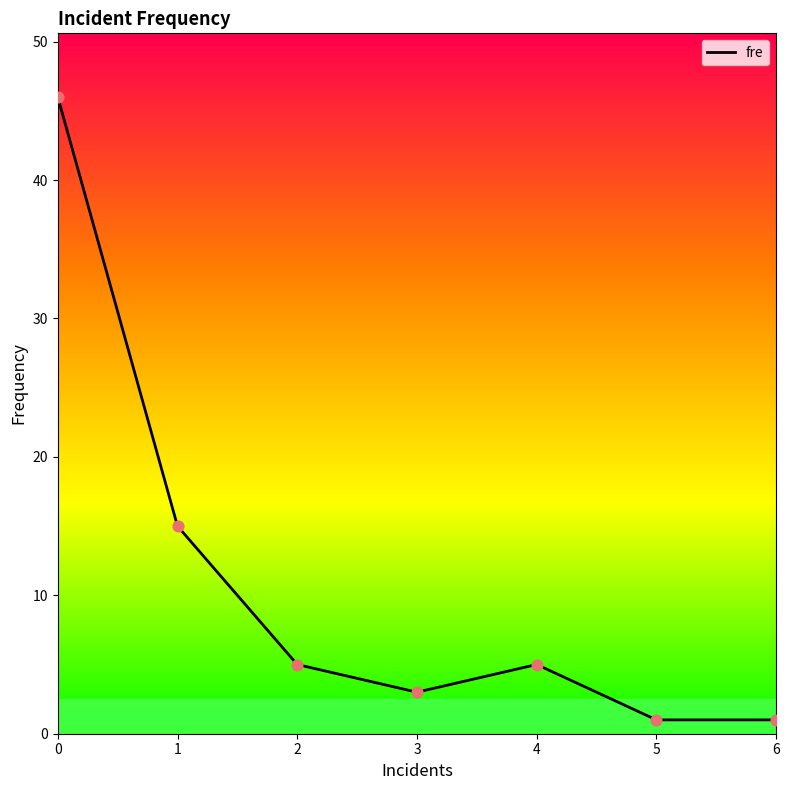

What is the ratio of the value at 6 to the value at 4?

0.2